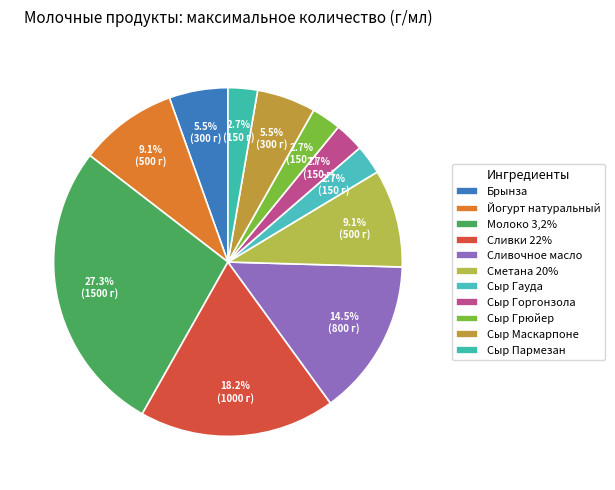

Between Сыр Грюйер and Сыр Маскарпоне, which is larger?

Сыр Маскарпоне